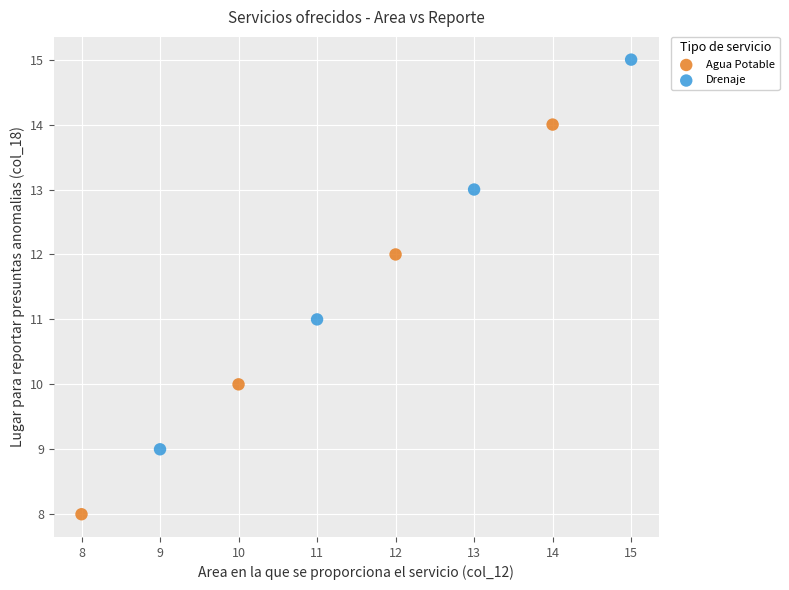

What are all the series names shown in the legend?

Agua Potable, Drenaje